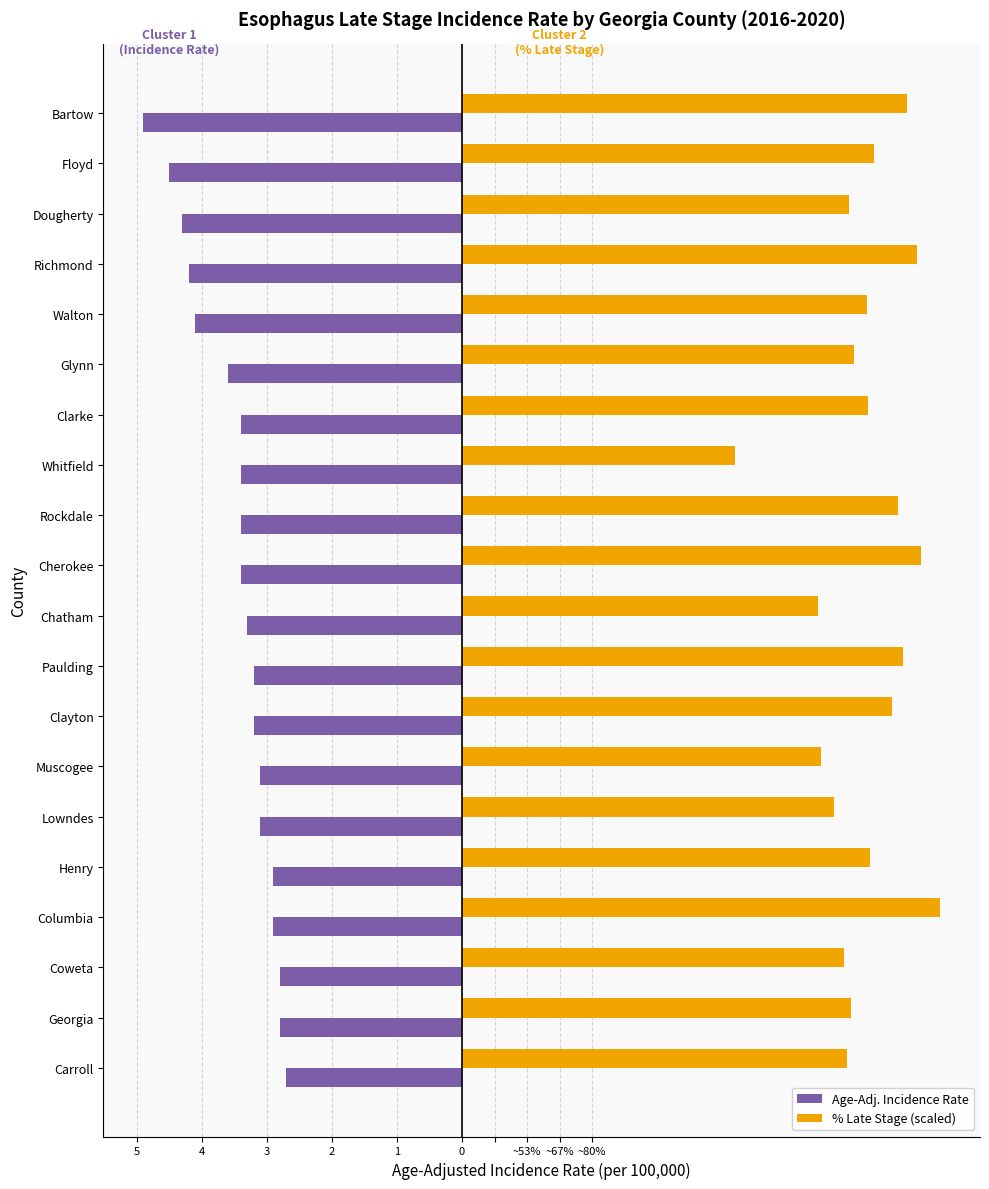

What is the difference between the maximum and minimum values in the % Late Stage (scaled) series?

3.1